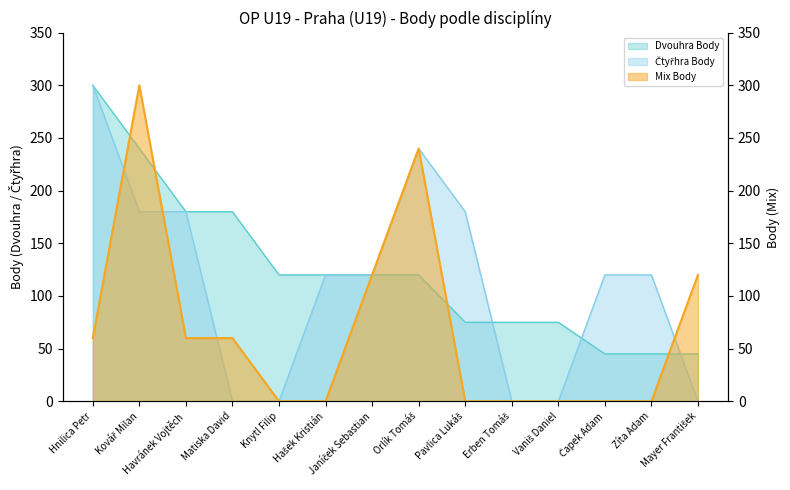

Rank the series at Hnilica Petr from lowest to highest value.

Mix Body, Dvouhra Body, Čtyřhra Body